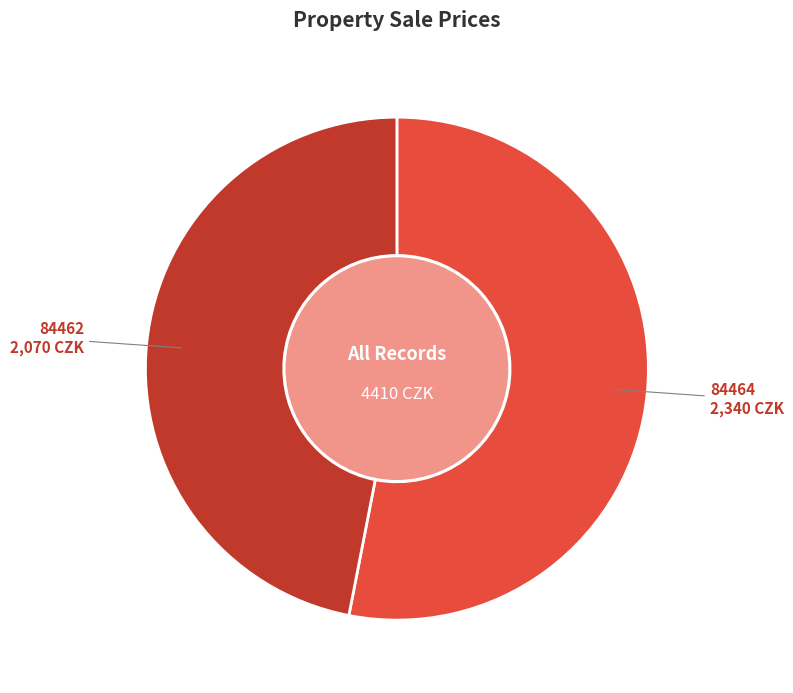

Between 84462 and 84464, which is larger?

84464